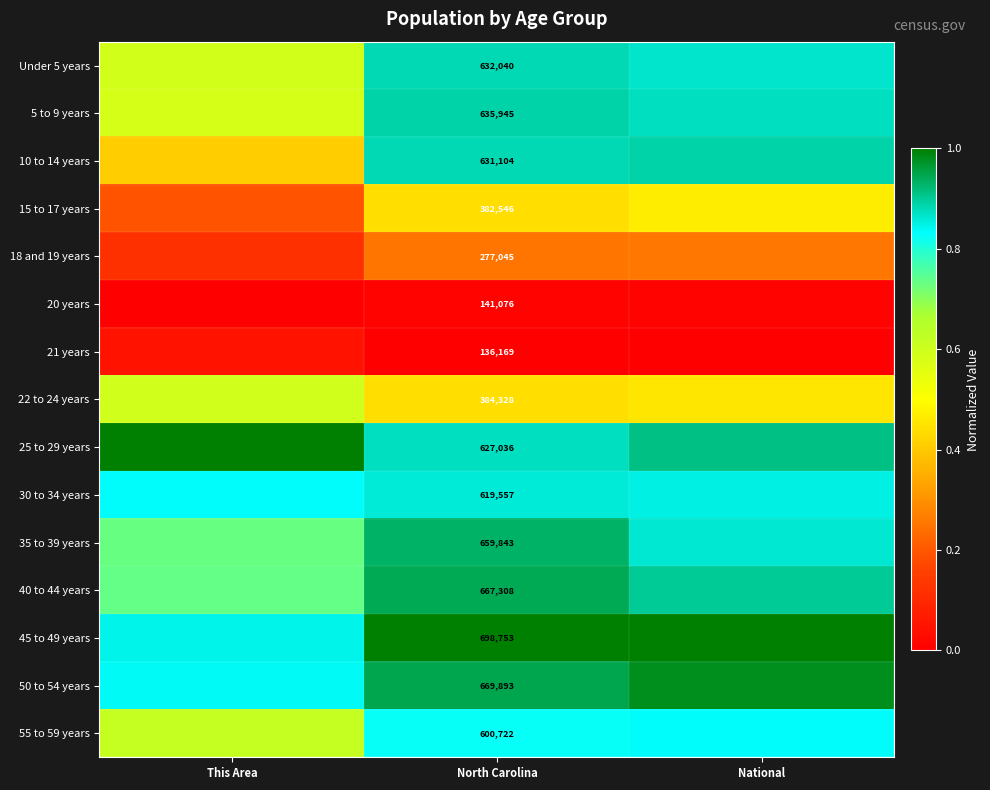

Rank the categories by 18 and 19 years value from highest to lowest.

National, North Carolina, This Area